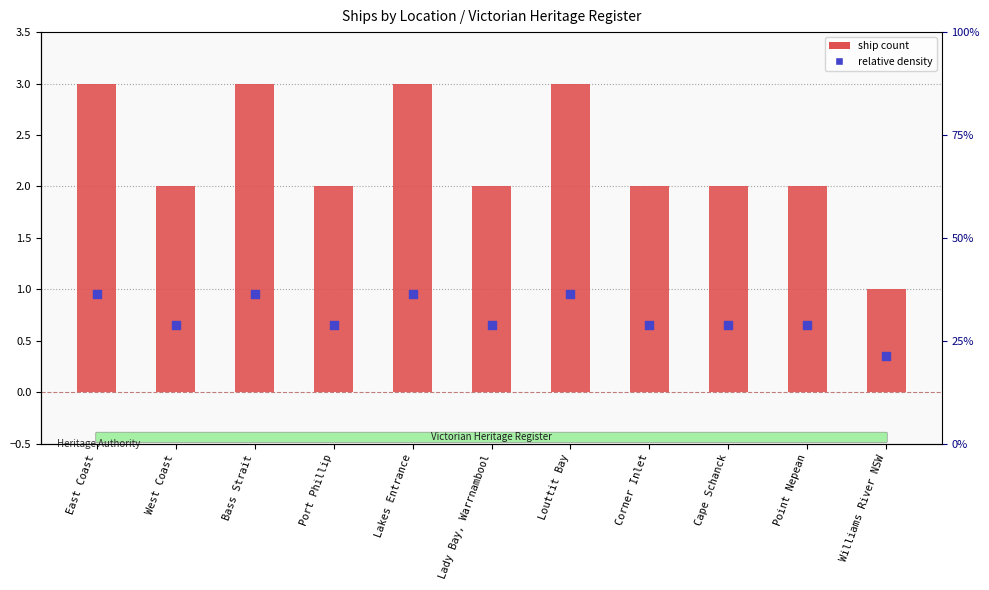

What are all the series names shown in the legend?

ship count, relative density